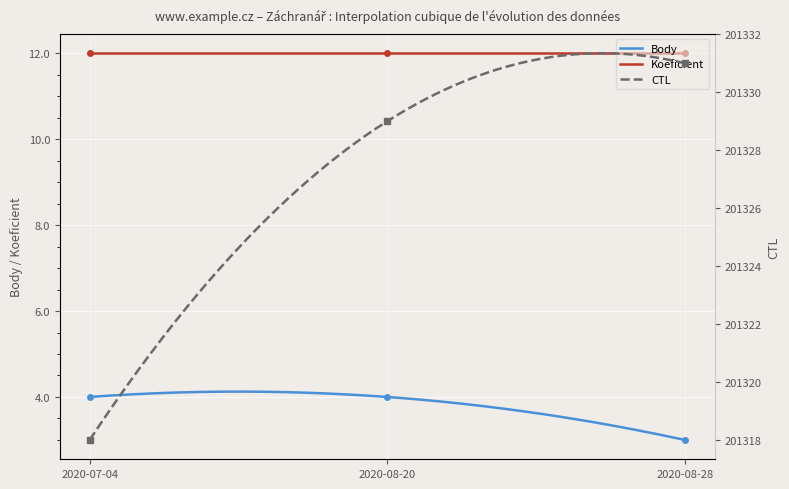

The value of CTL at 2020-08-28 is 201331. True or false?

True